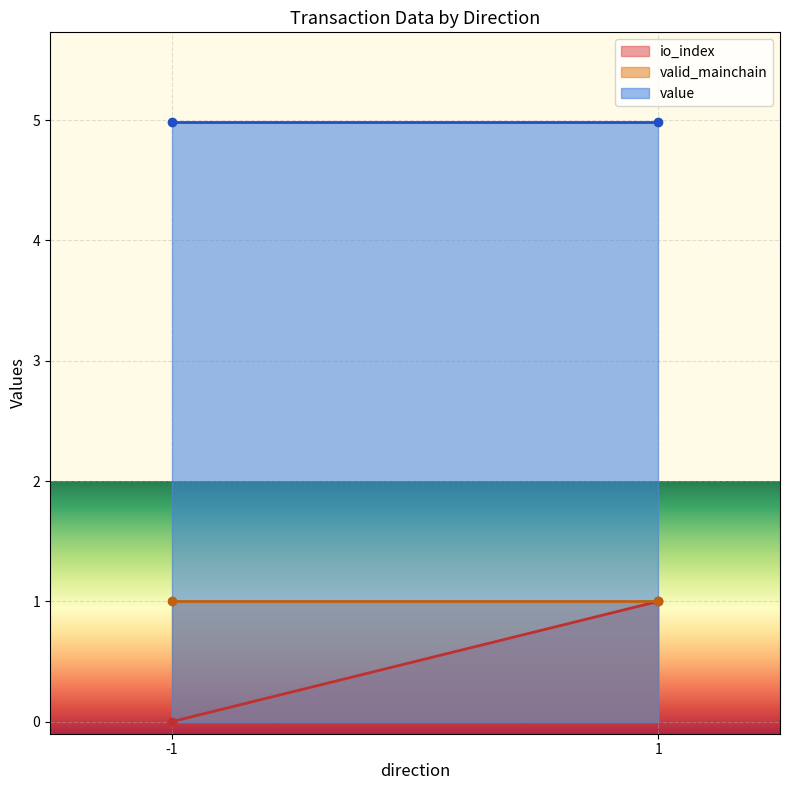

Which series has the widest spread of values?

io_index